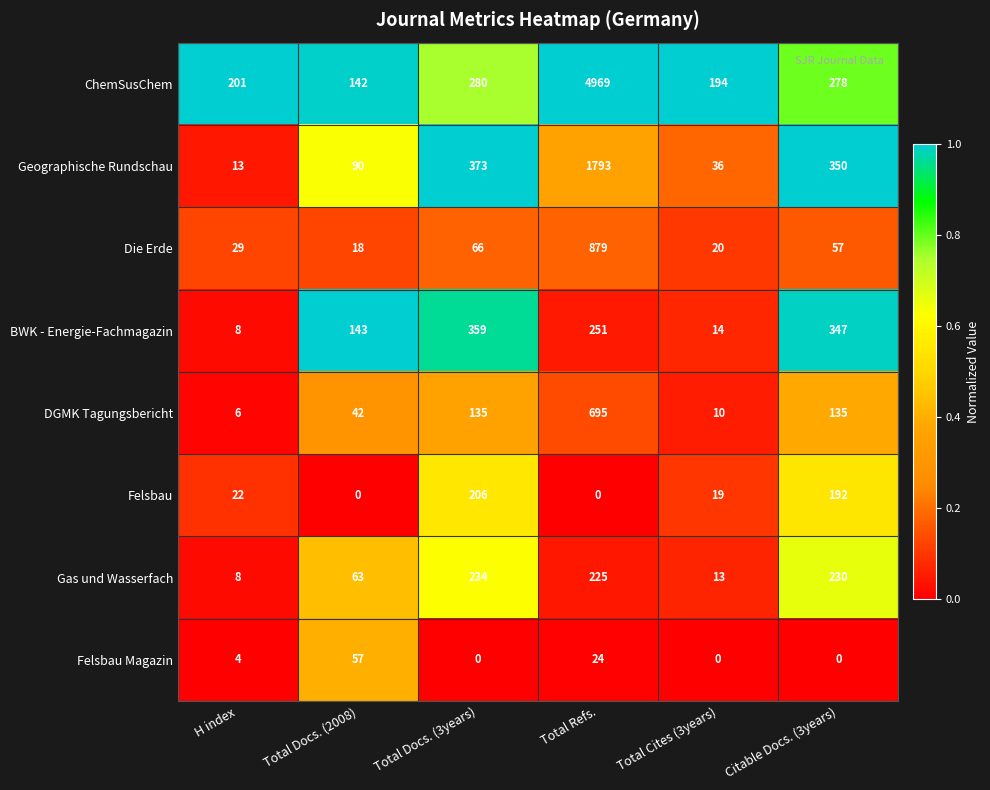

Which series changed the most between Total Refs. and Citable Docs. (3years)?

ChemSusChem